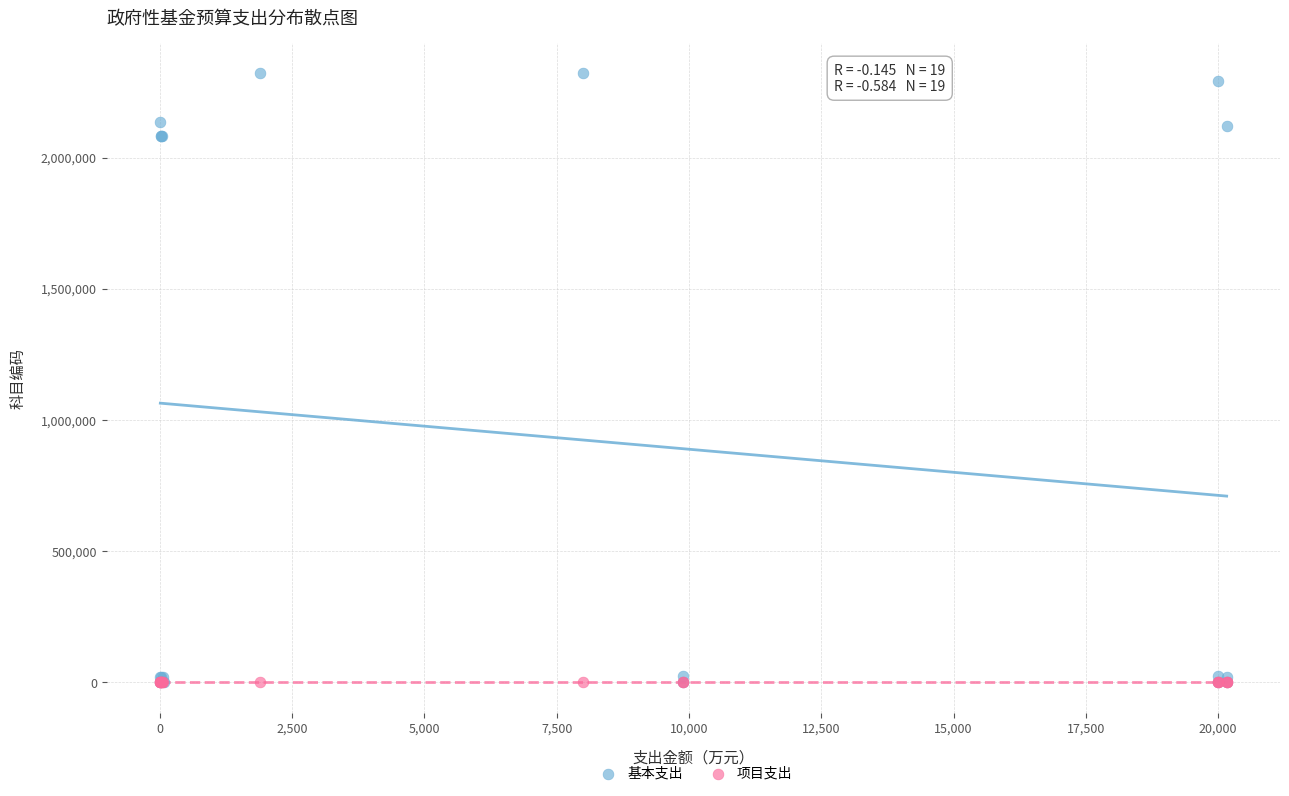

Which series has the widest spread of Y values?

基本支出